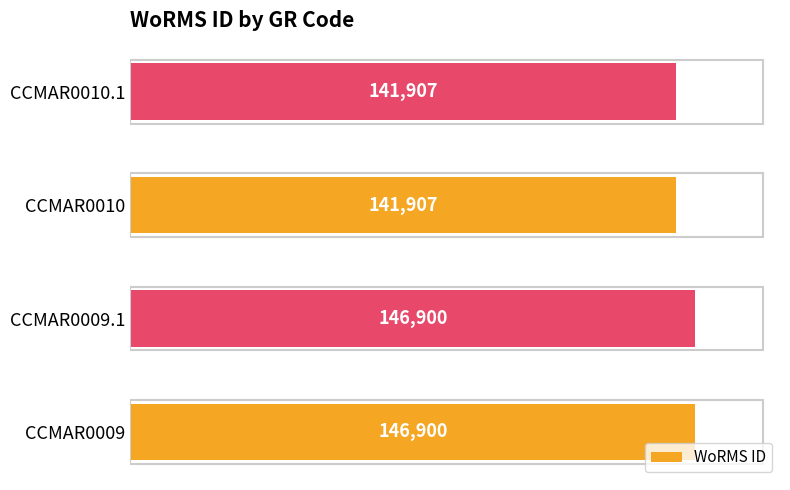

Between CCMAR0009.1 and CCMAR0010, which is larger?

CCMAR0009.1